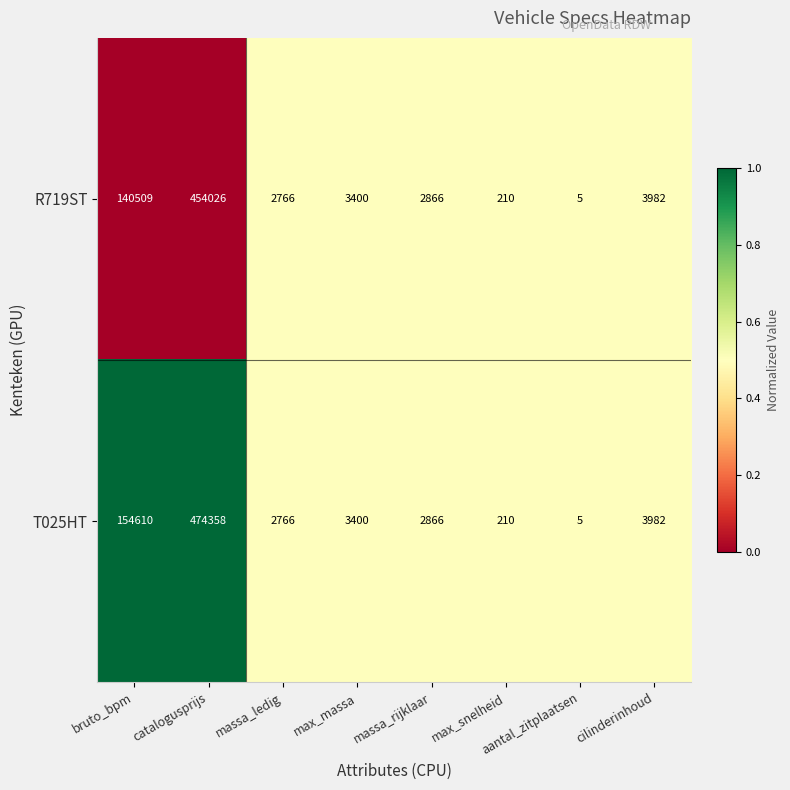

Rank the series by their maximum value, from highest to lowest.

T025HT, R719ST